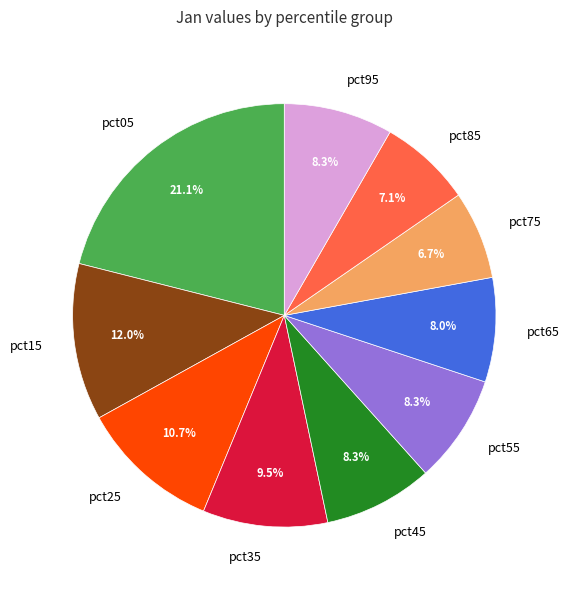

Combined, what portion of the pie is pct95 and pct85?

15.4%